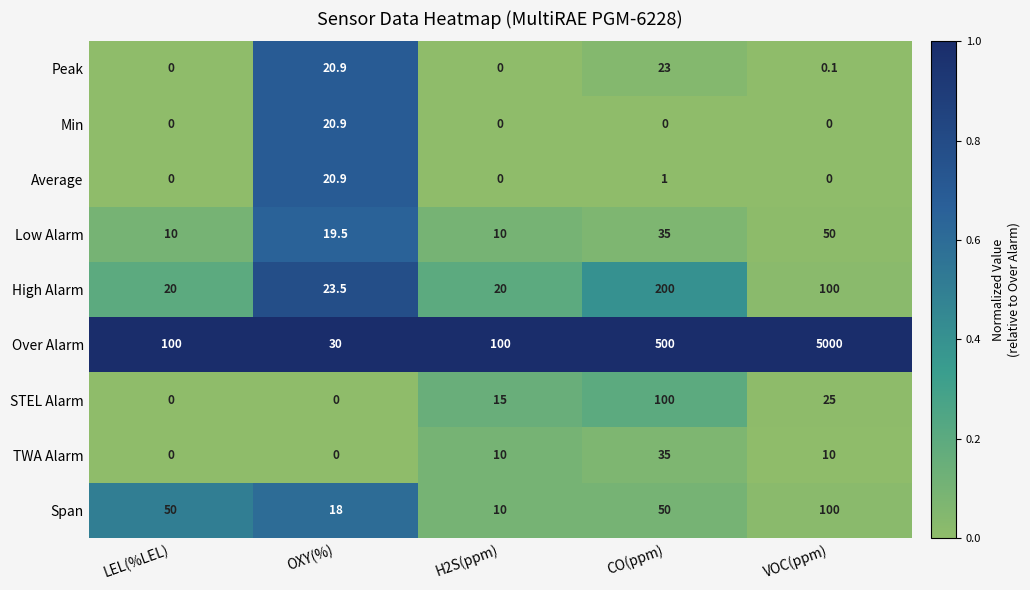

True or false: High Alarm has a value of 20.0 at LEL(%LEL).

True